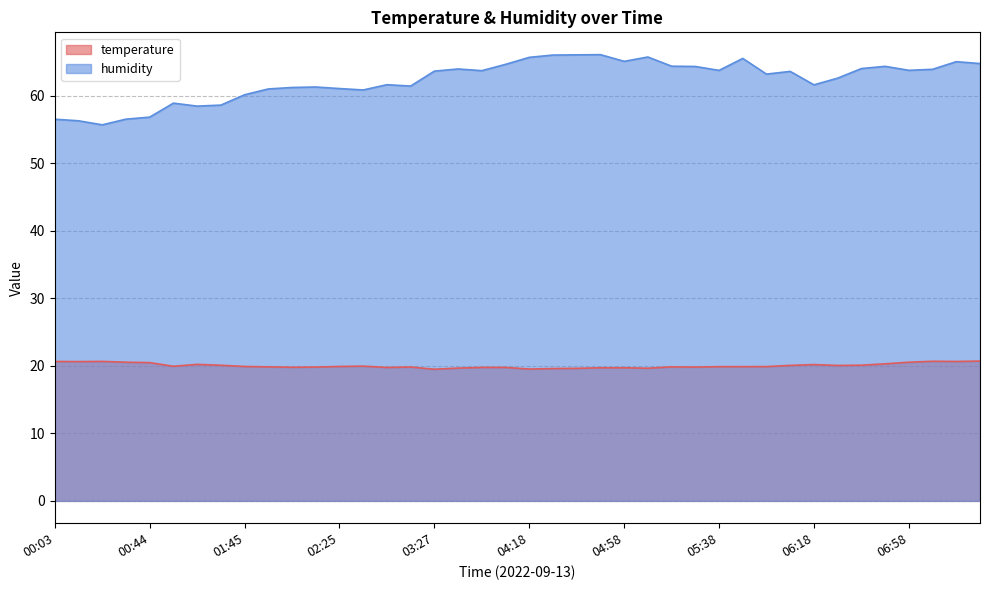

How many categories are shown in the chart?

40